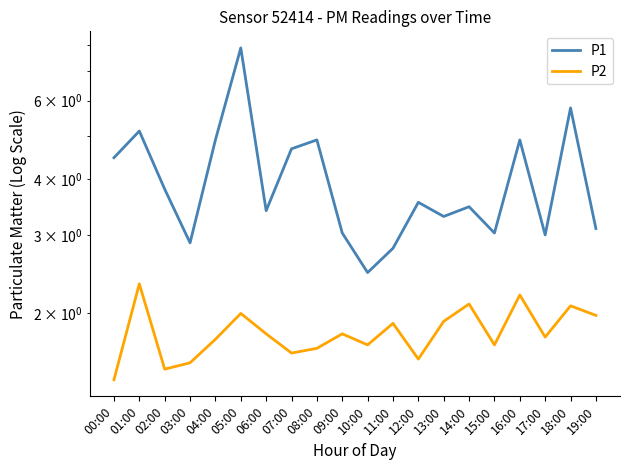

Rank the series by their average value, from lowest to highest.

P2, P1